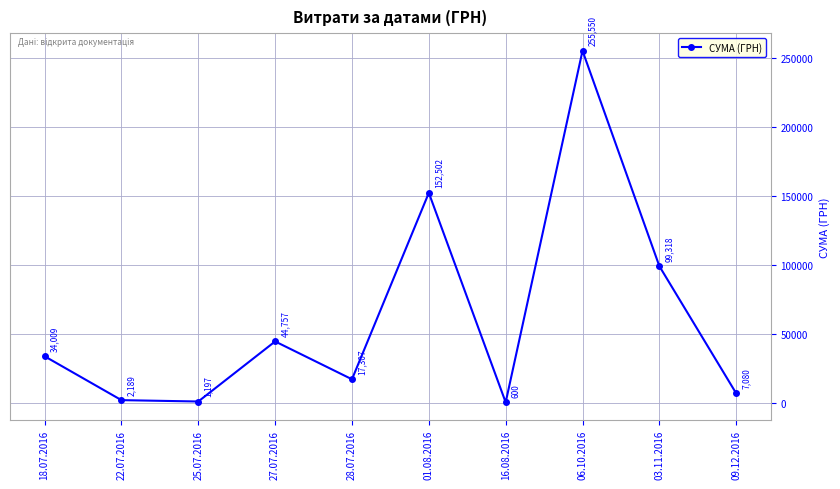

Between 25.07.2016 and 01.08.2016, which is larger?

01.08.2016